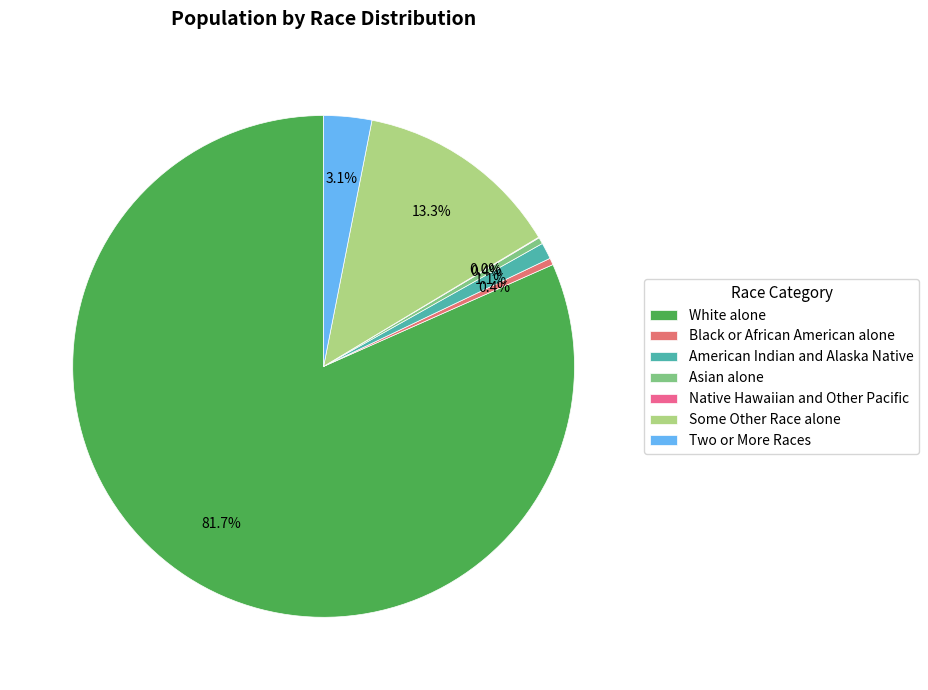

The American Indian and Alaska Native slice represents 13% of the pie. True or false?

False